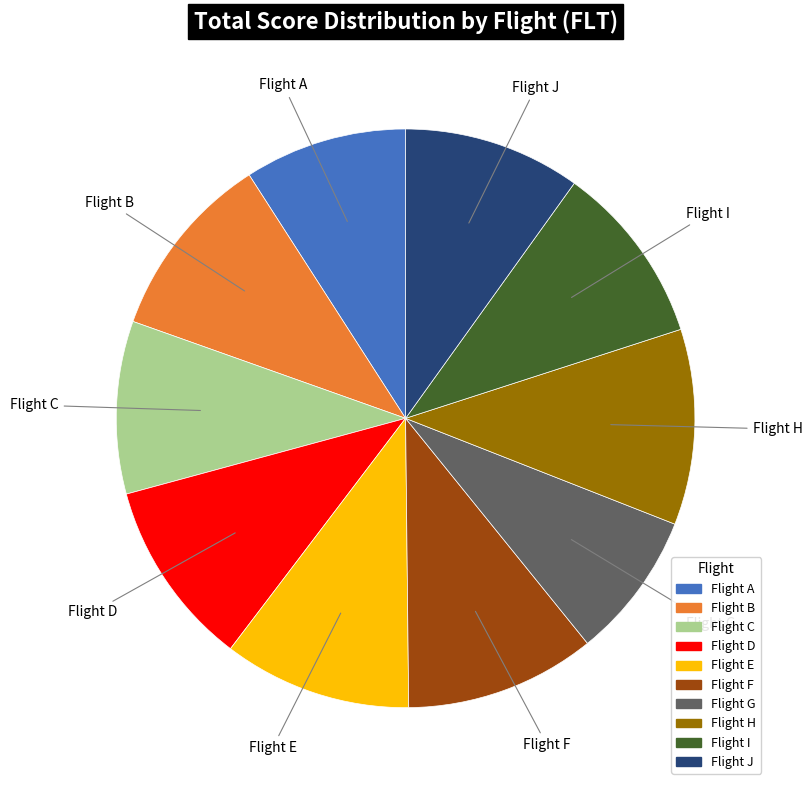

Is there any slice that represents more than half of the pie?

No